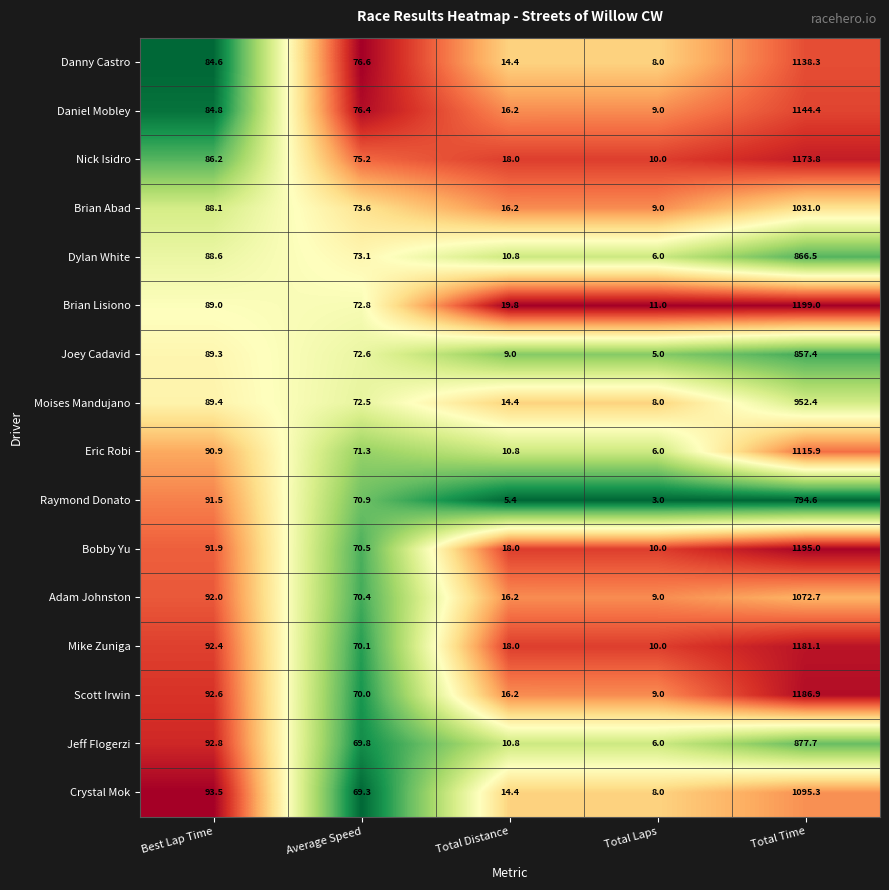

List the labels in order of Brian Abad value, largest first.

Total Time, Best Lap Time, Average Speed, Total Distance, Total Laps